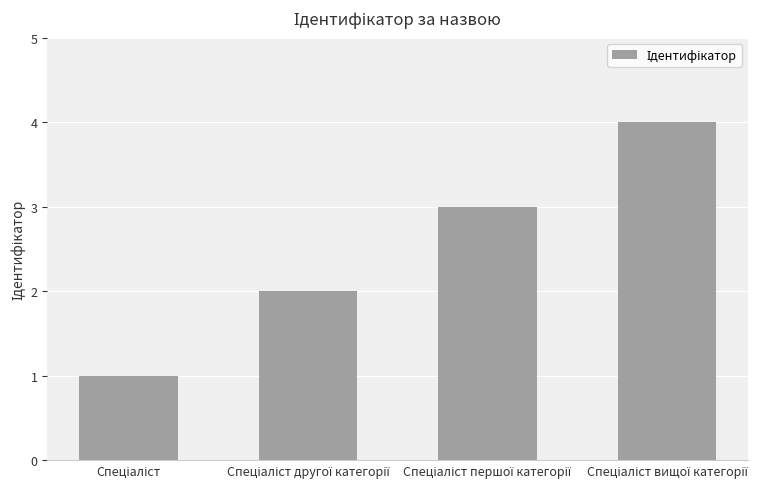

Does the chart contain stacked bars?

No